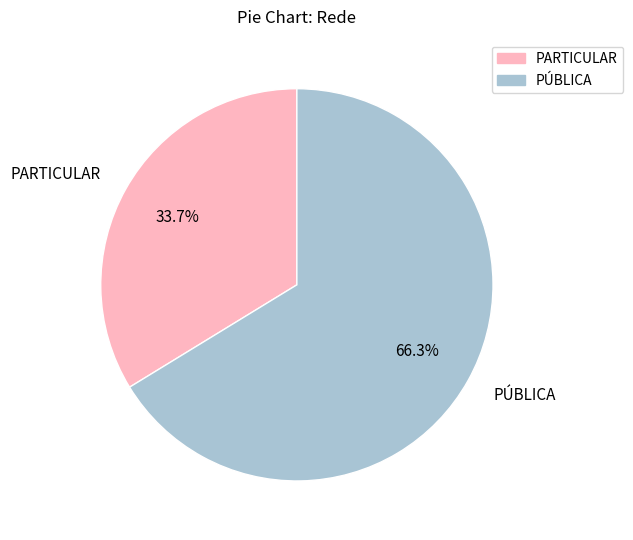

To the nearest percent, what is the difference between the largest and smallest slice percentages?

33%